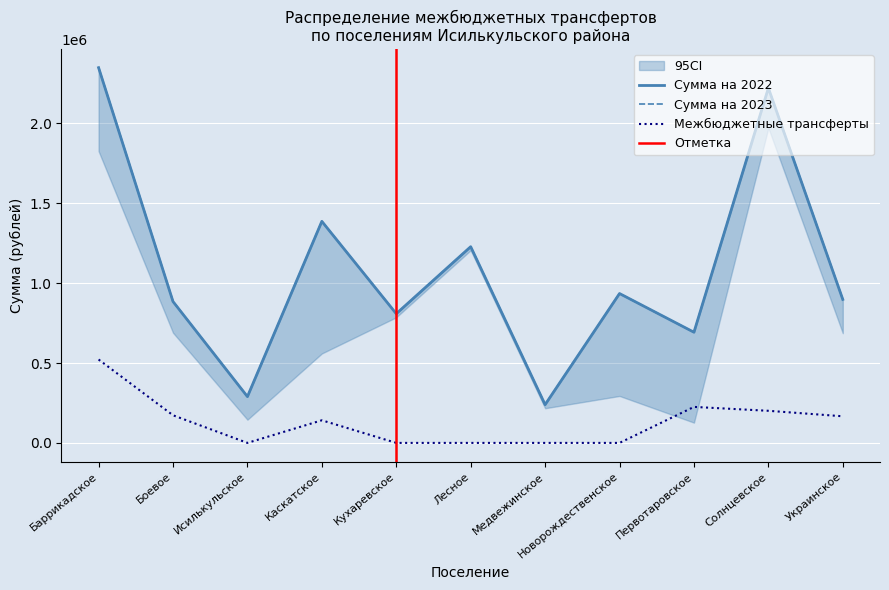

Which series changed the most between Солнцевское and Украинское?

Сумма на 2022